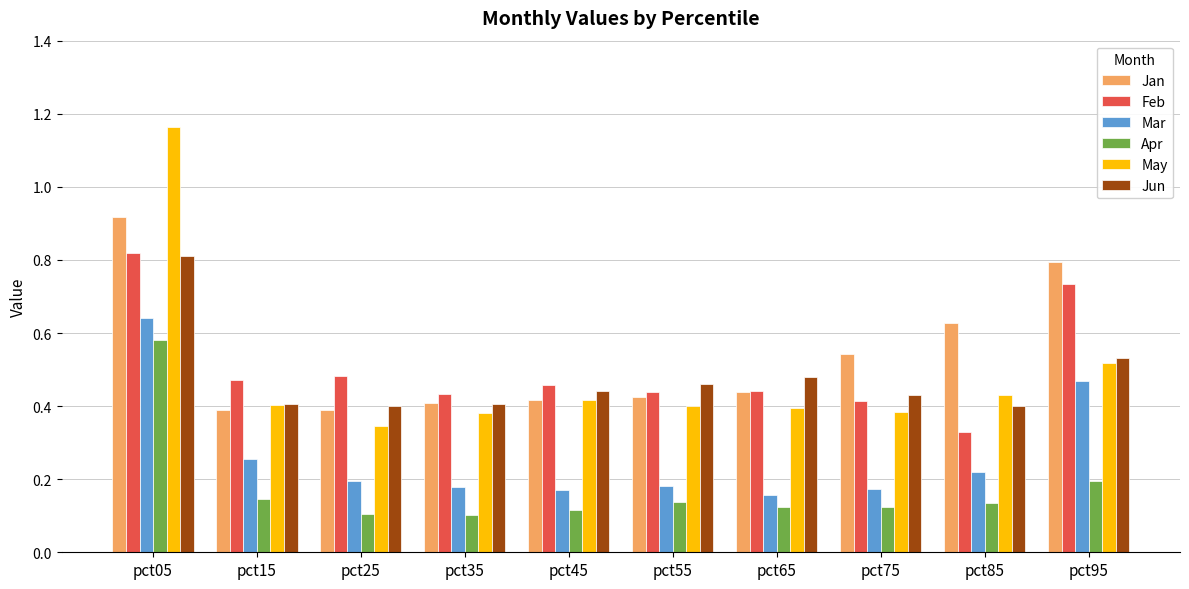

How many Feb values are between 0 and 1?

10